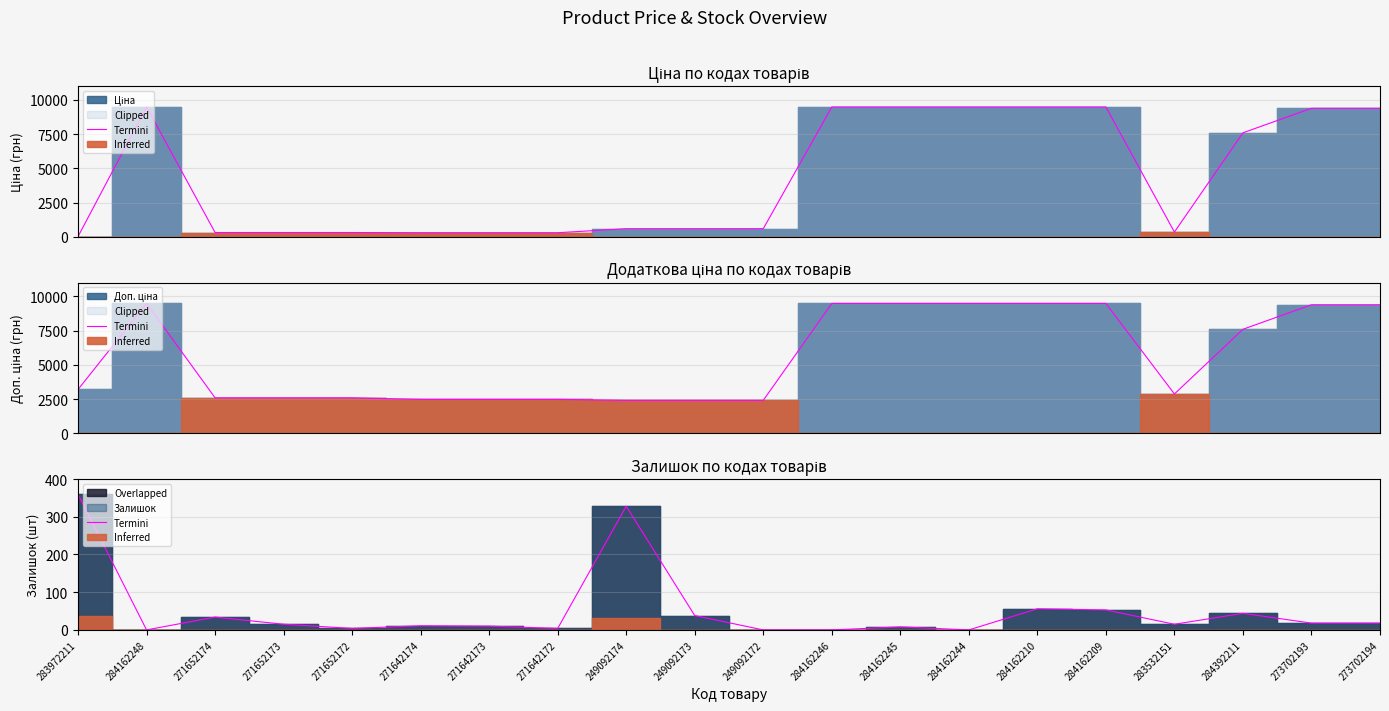

The chart shows a value of 4 at 271642174. True or false?

False